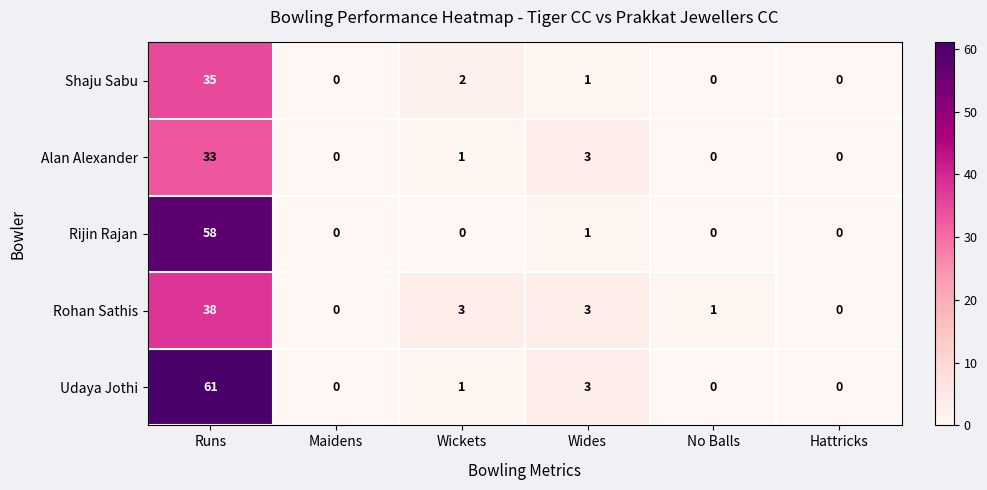

True or false: Alan Alexander has a value of 0 at No Balls.

True